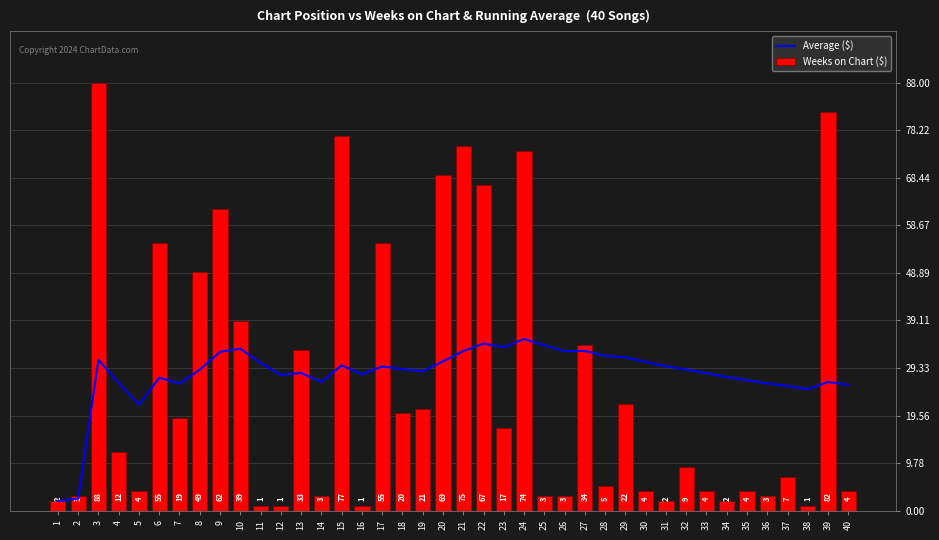

At how many categories does at least one series exceed 65?

7